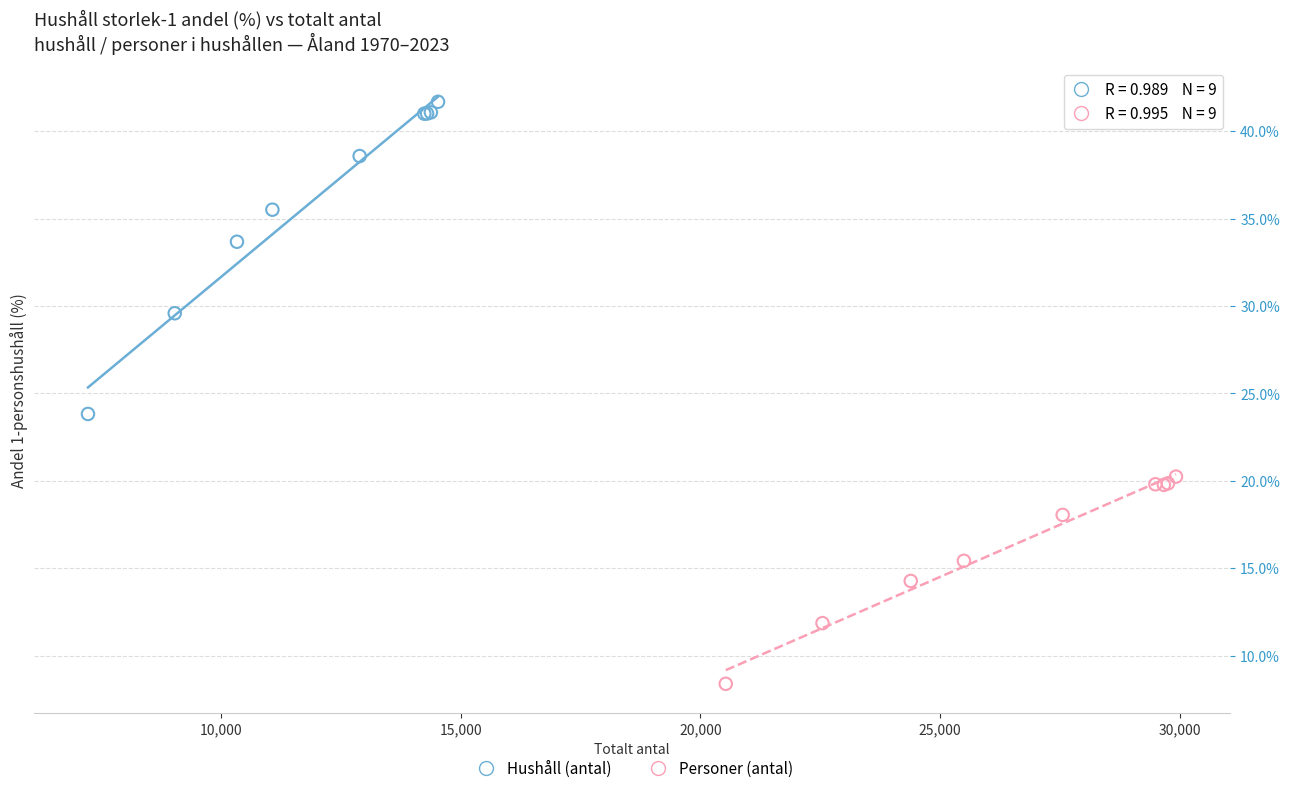

Which series contains the highest Y value?

Hushåll (antal)